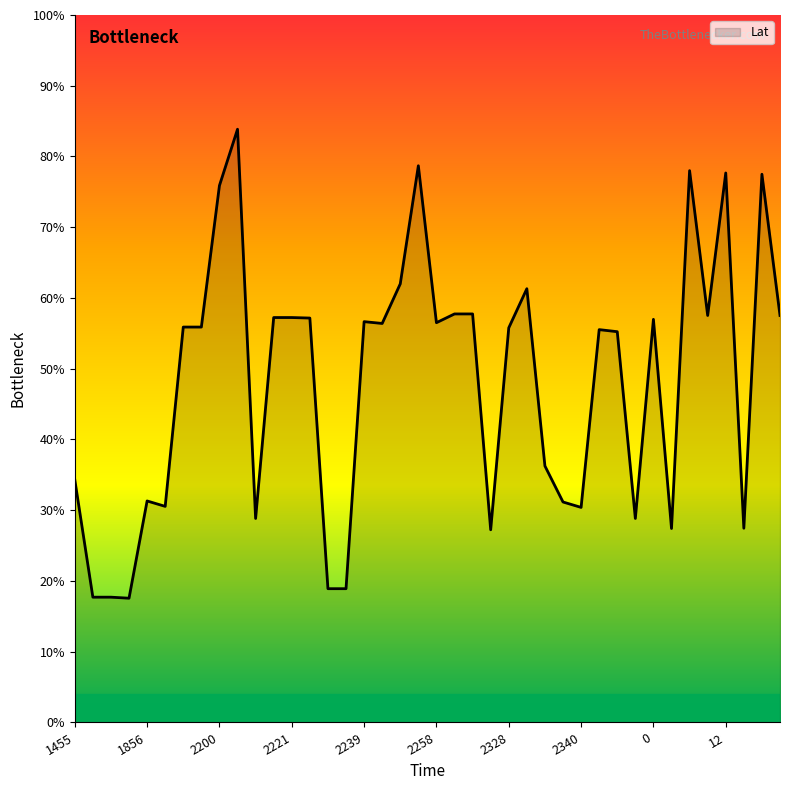

What is the difference between the maximum and minimum values?

66.3